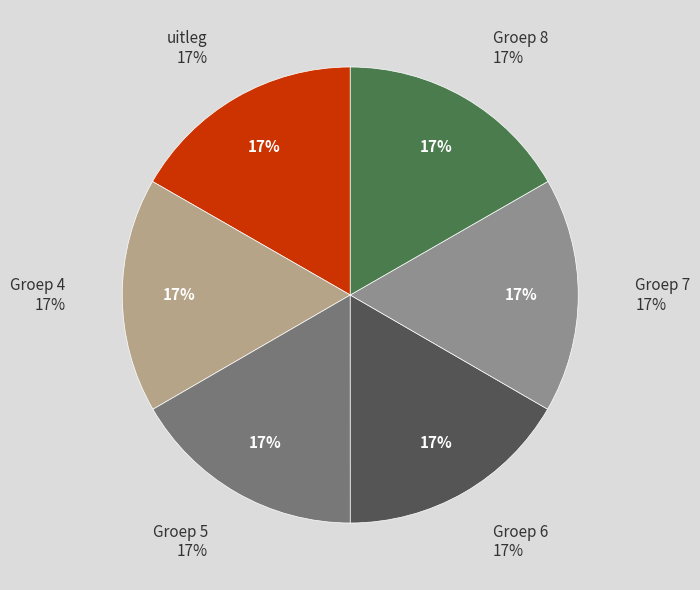

Does uitleg represent more than half of the total?

No